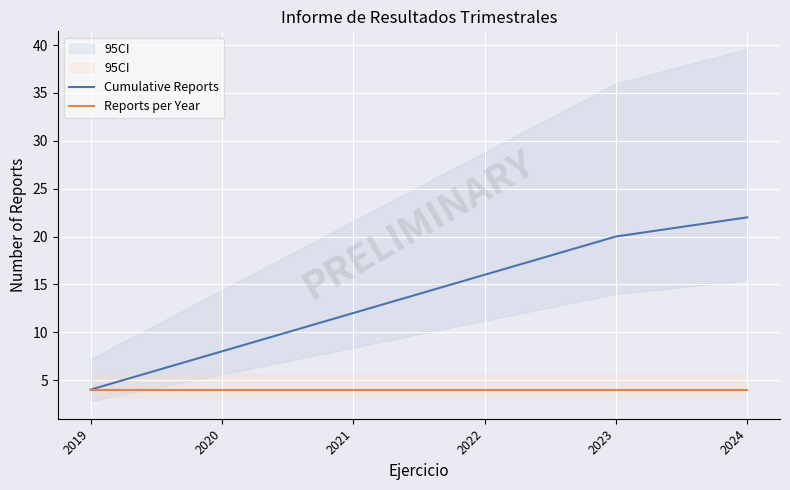

True or false: Cumulative Reports and Reports per Year cross at least once.

False